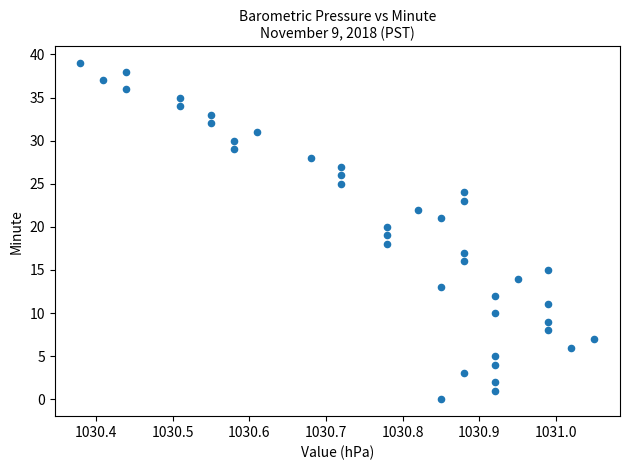

What is the range of Y values (max minus min)?

39